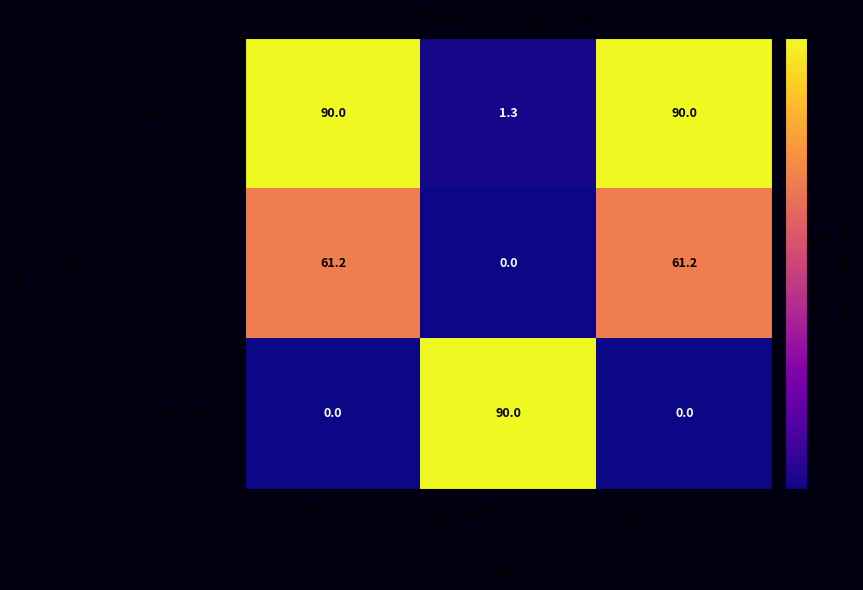

Reading left to right, what are all the values shown in this chart?

BOEING CO COM: Value=90.0	Shares or principal amount=1.3	Weighting=90.0
LOCKHEED MARTIN CORPORATION: Value=61.2	Shares or principal amount=0.0	Weighting=61.2
MIDAS GOLD CORPORATION: Value=0.0	Shares or principal amount=90.0	Weighting=0.0